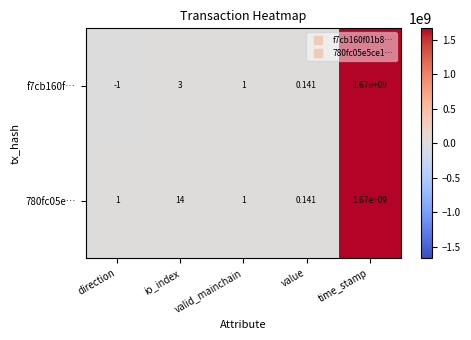

At which label does f7cb160f… reach its peak?

time_stamp